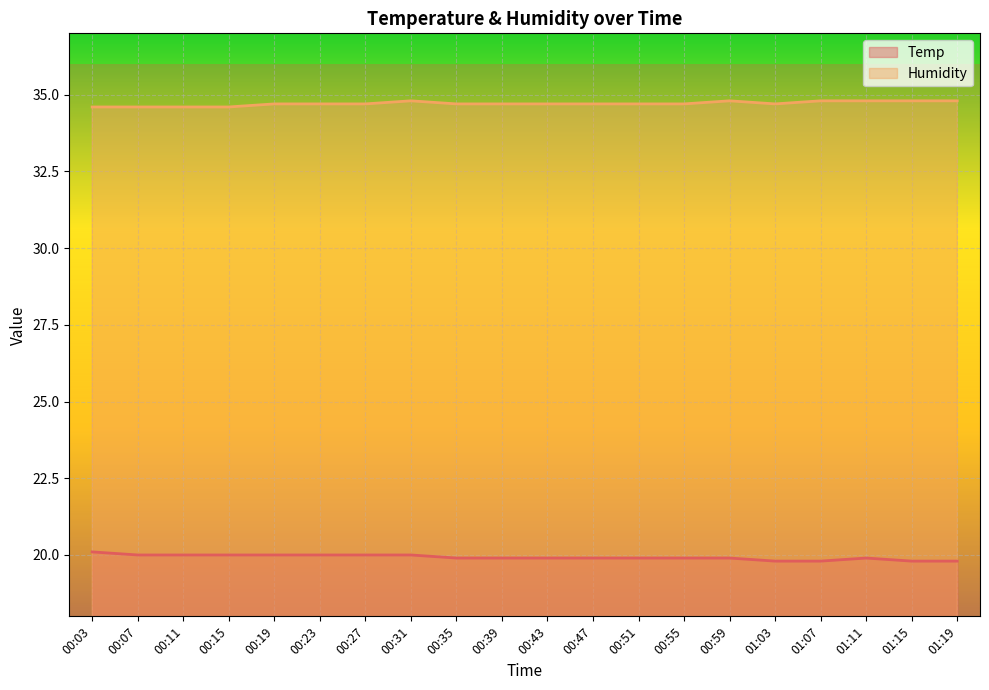

What is the difference between the maximum and minimum values in the Temp series?

0.3